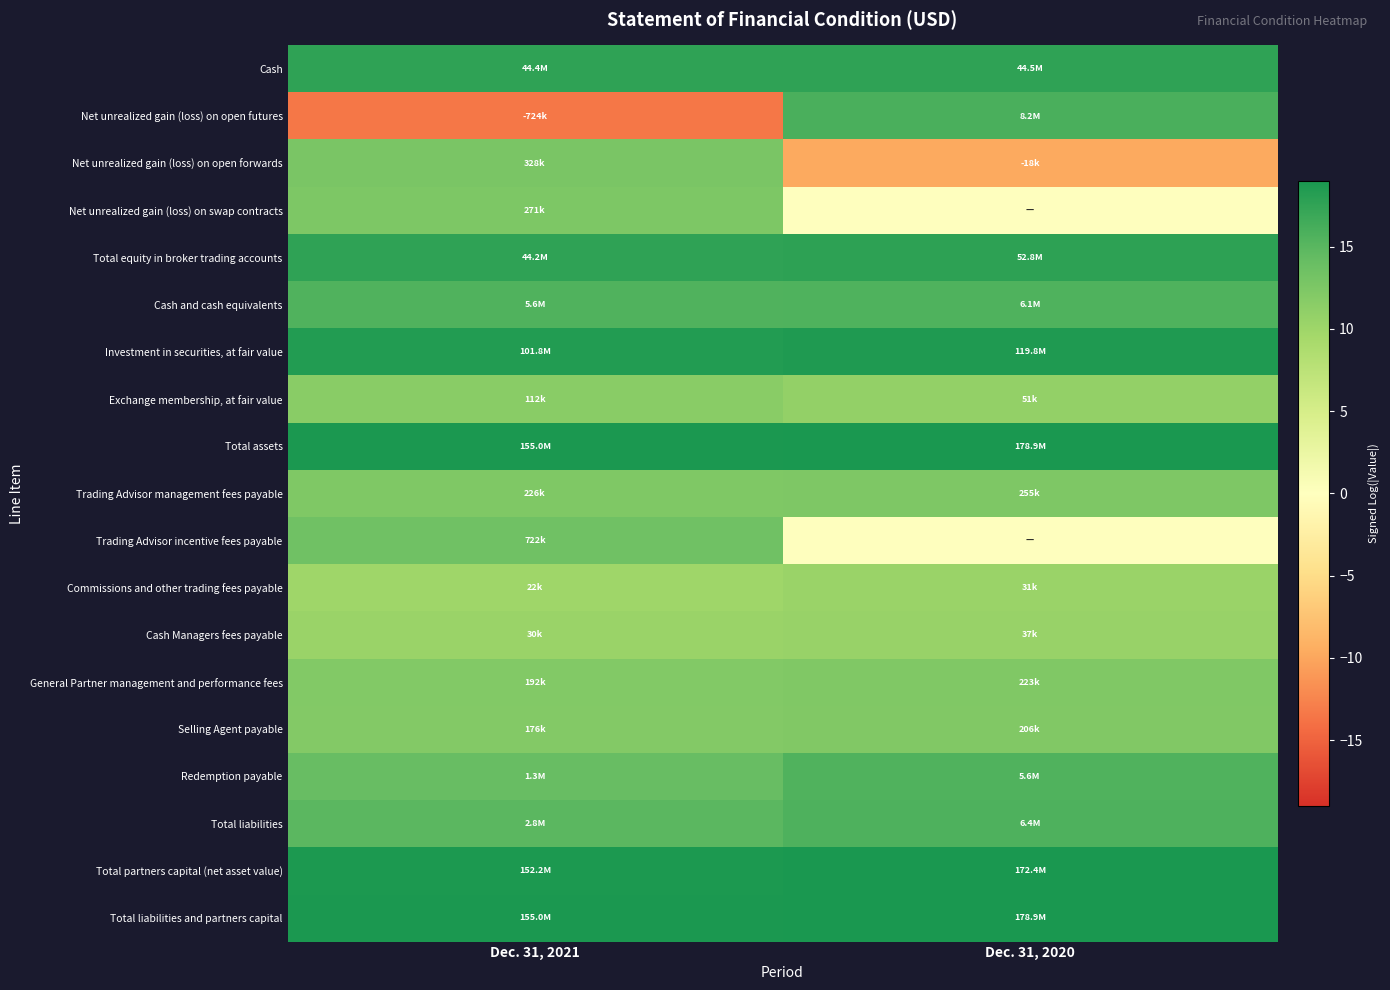

What is the greatest value displayed?

19.0